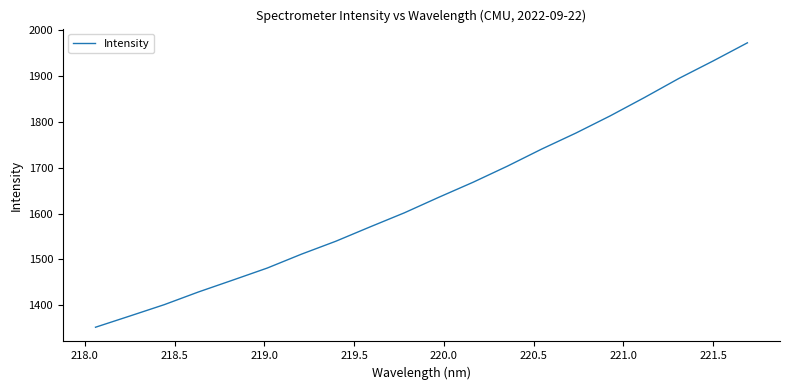

What is the difference between the maximum and minimum values?

619.5